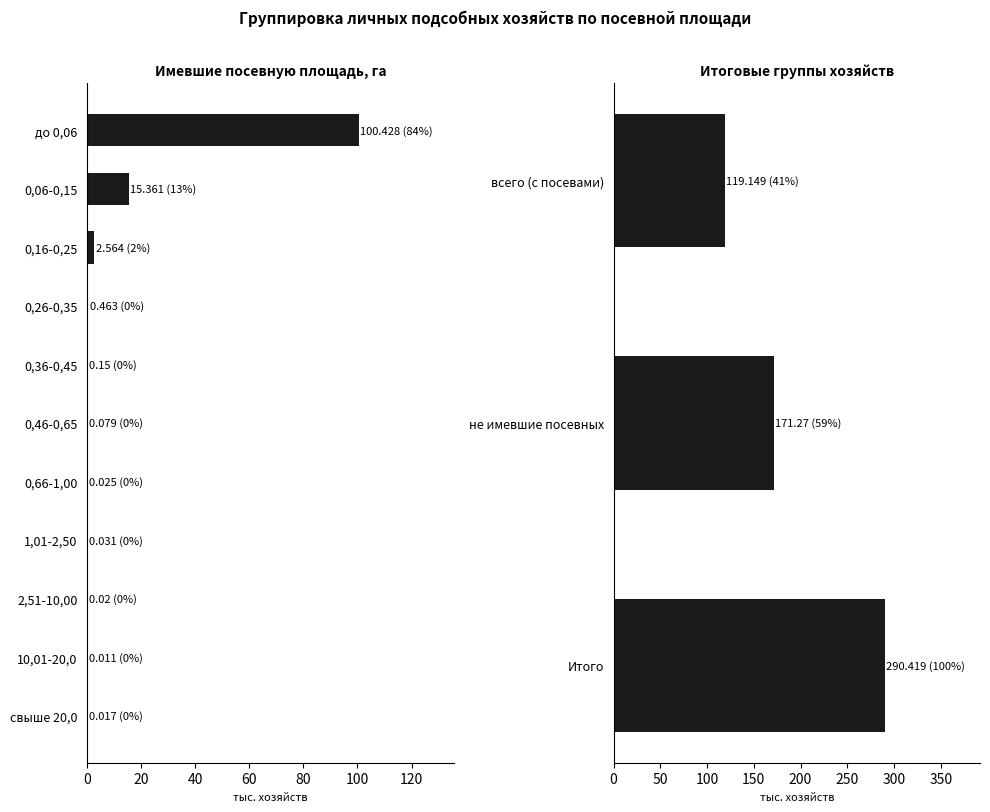

Which has a higher value, всего (с посевами) or Итого?

Итого